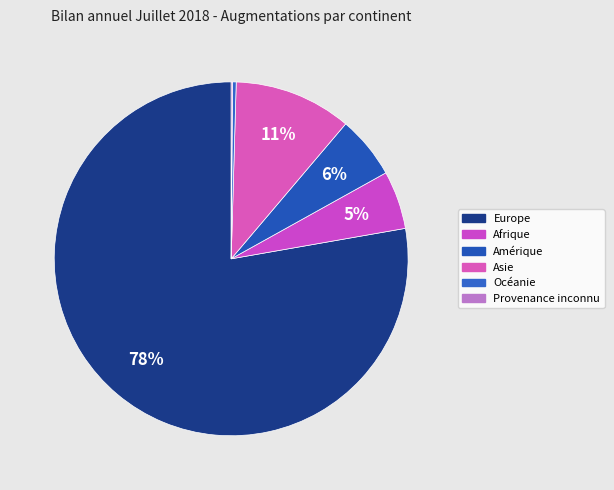

Which slice represents more than half of the pie?

Europe